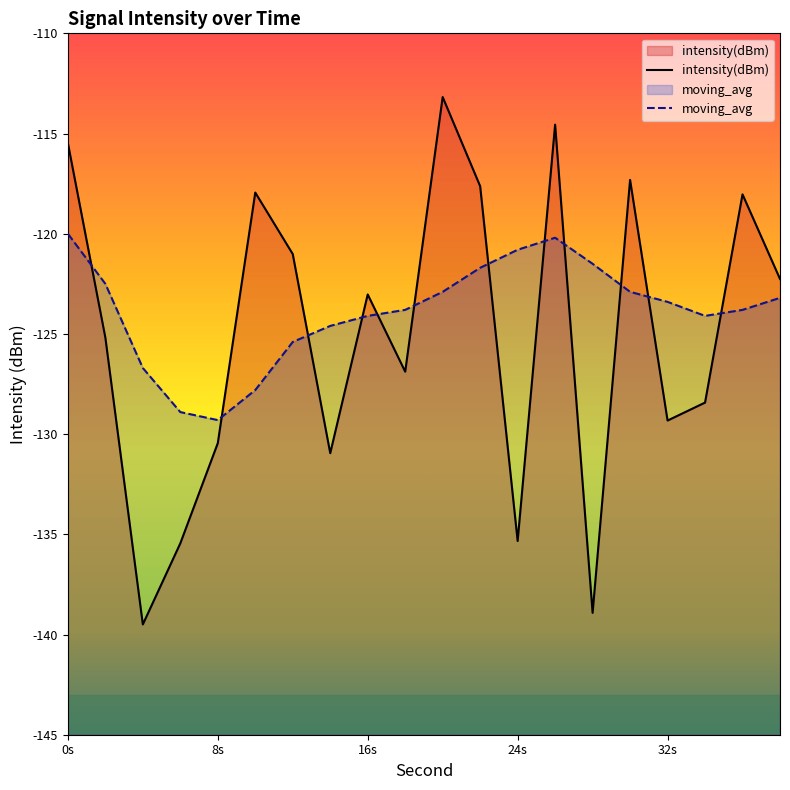

What is the sum of all moving_avg values?

-2477.6